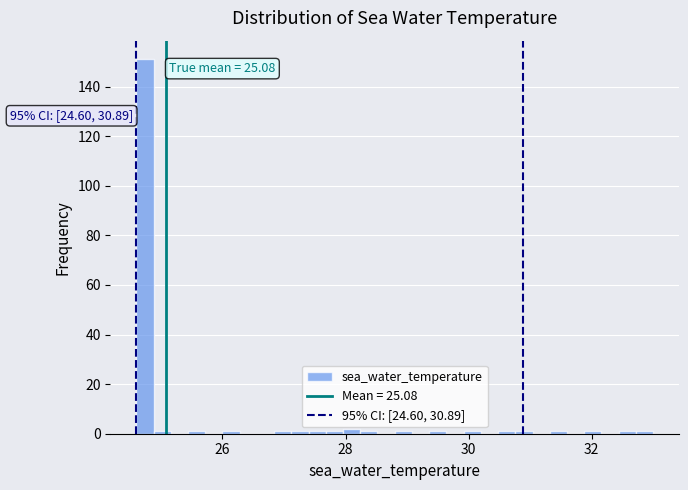

Read against the x-axis, roughly where is the centre of the tallest bar?

24.8